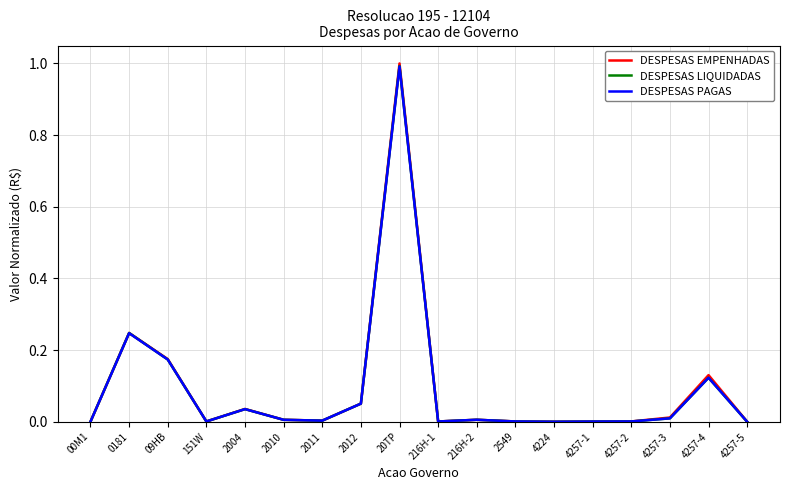

What position from the left is 2004?

5